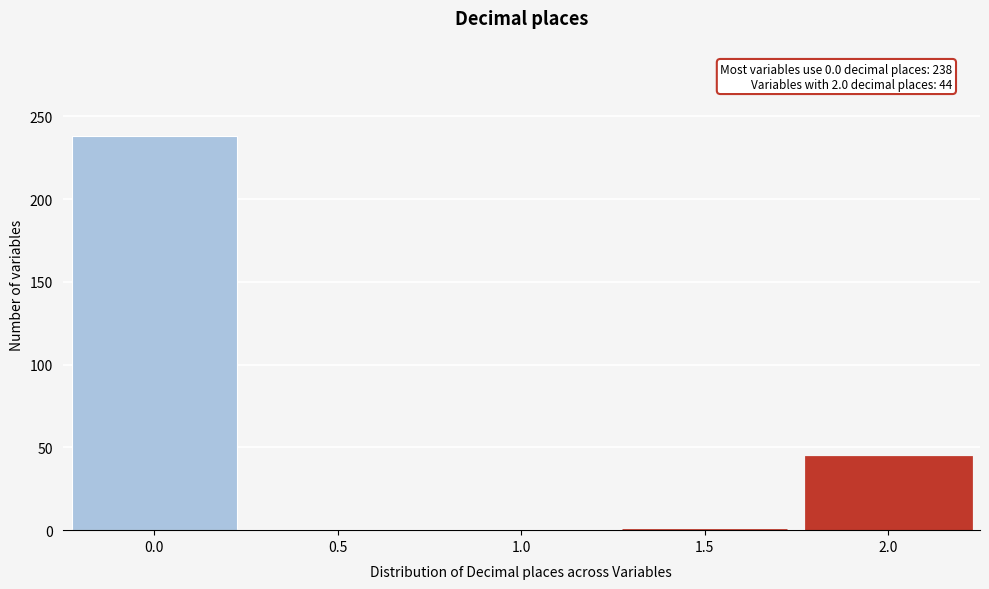

Reading left to right, what are all the values shown in this chart?

0.0=238	0.5=0	1.0=0	1.5=0	2.0=44